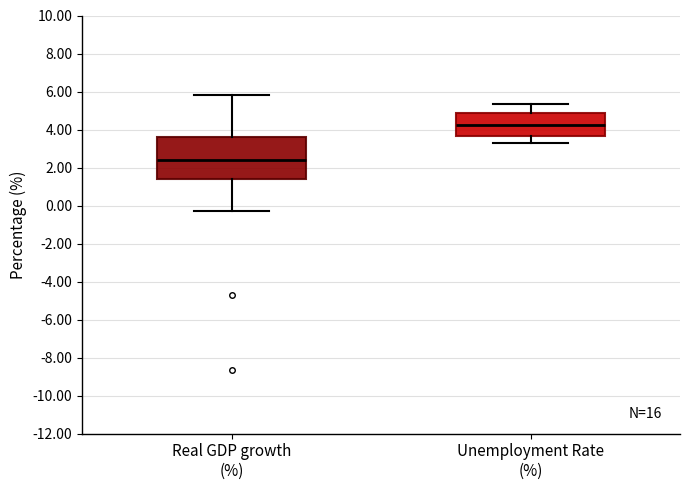

Reading left to right, transcribe this box plot: for each box, give where its median line is, the range the box spans, and where its two whiskers end, as read against the y-axis. The values are not printed on the chart, so give them approximately, as read against the axis.

Real GDP growth (%): median 2.4, box 1.4 to 3.6, whiskers -0.2 to 5.8
Unemployment Rate (%): median 4.2, box 3.6 to 4.8, whiskers 3.2 to 5.4